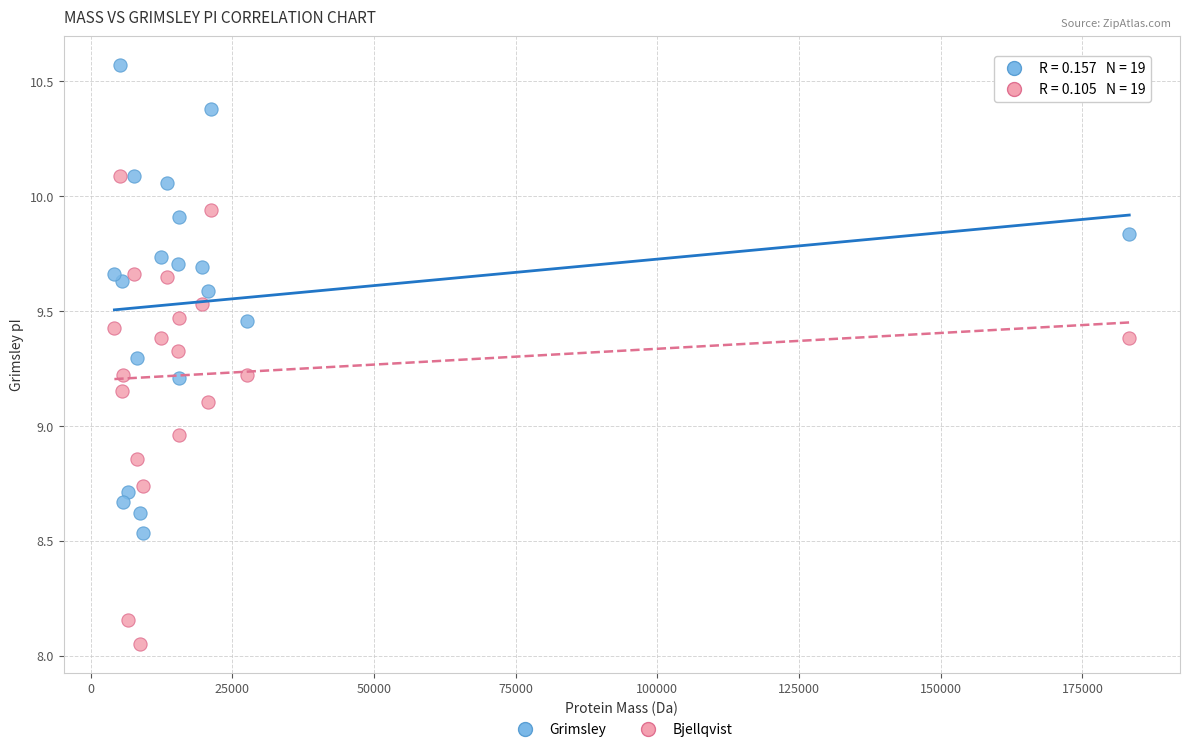

Which series contains the lowest Y value?

Bjellqvist